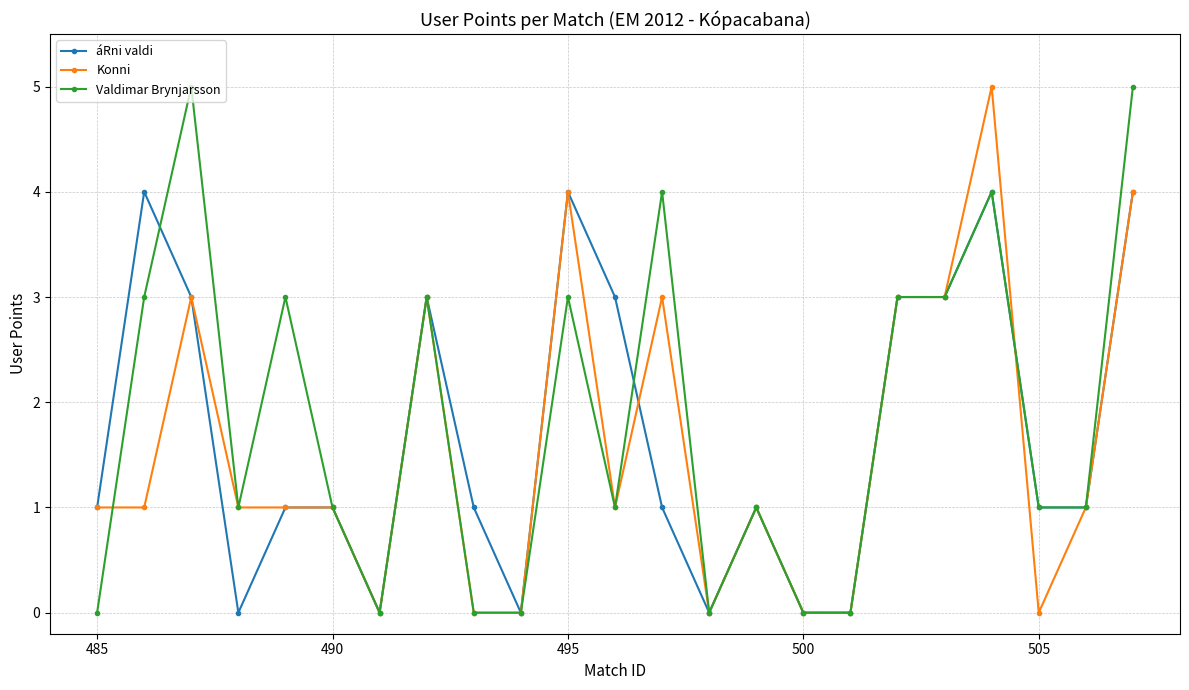

Which series has the largest total across all categories?

Valdimar Brynjarsson